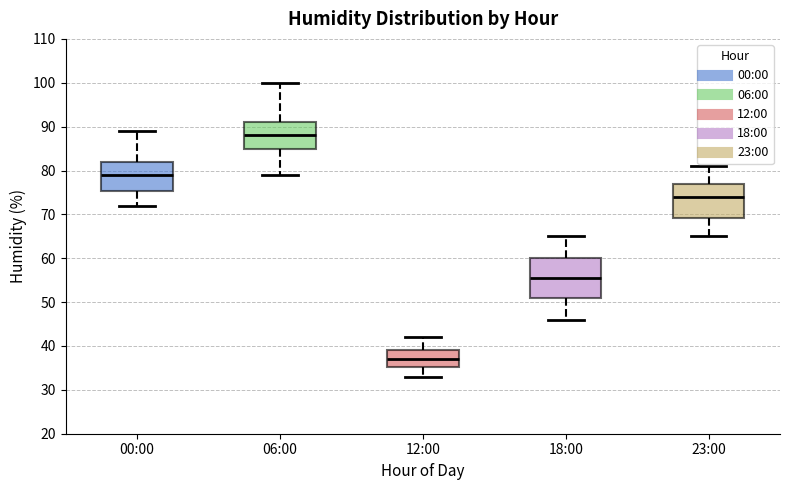

Which box has the lowest median line?

12:00